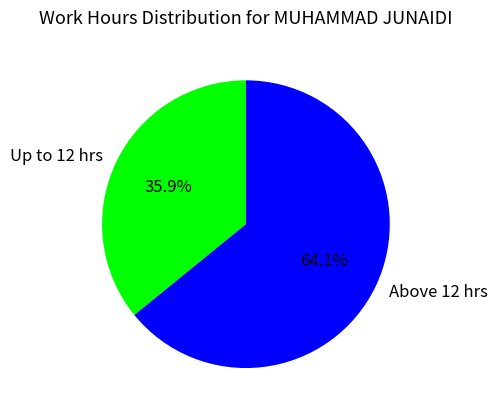

Is there any slice that represents more than half of the pie?

Yes